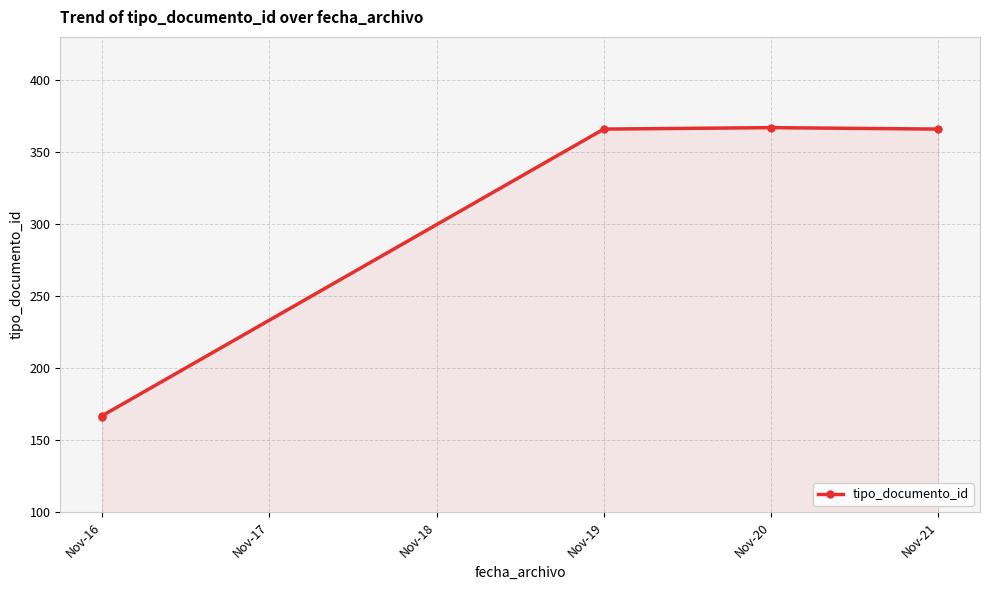

What is the value of the 3rd point from the left?

366